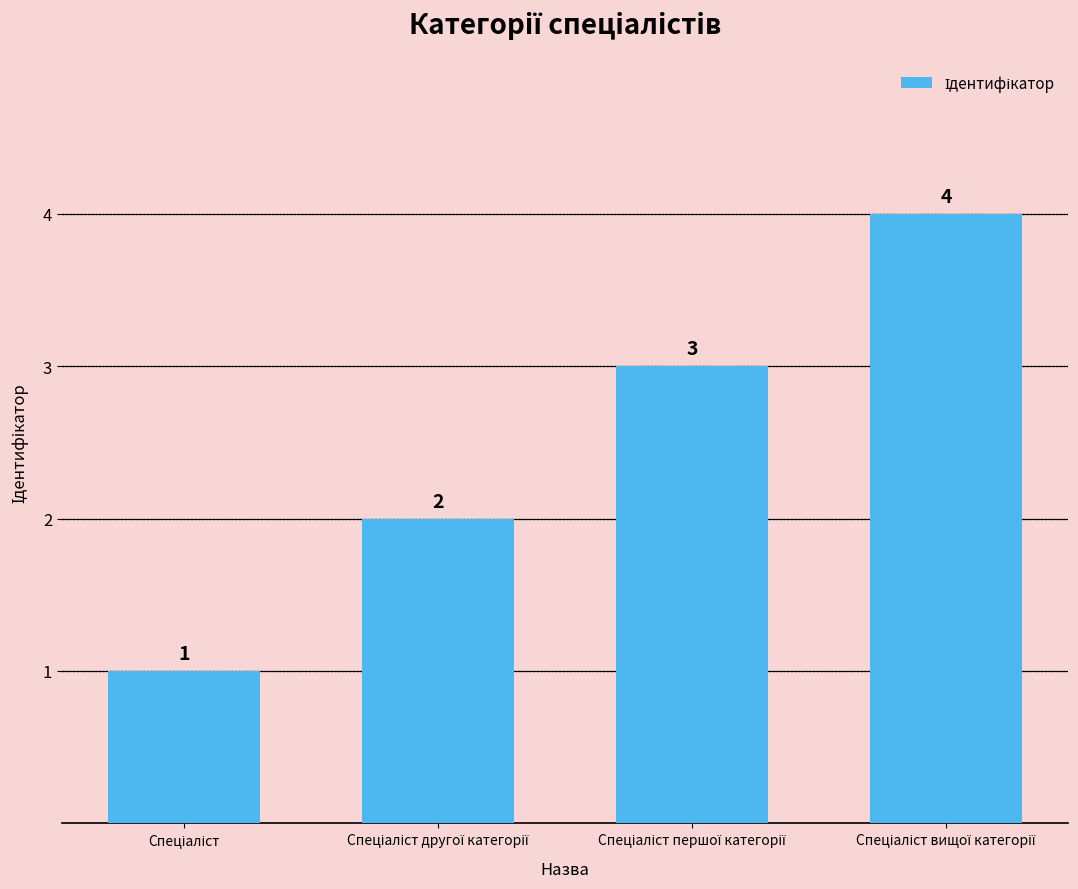

What is the difference between the maximum and minimum values?

3